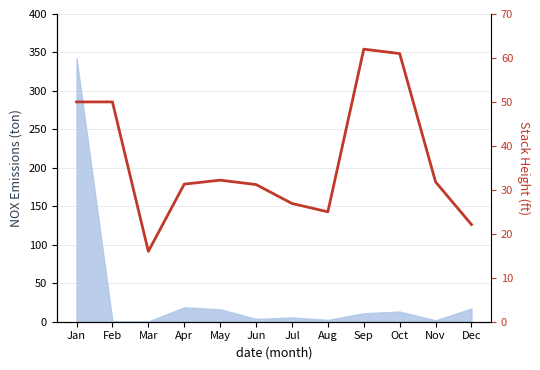

Approximately how many times larger is the value at Sep compared to May?

1.9